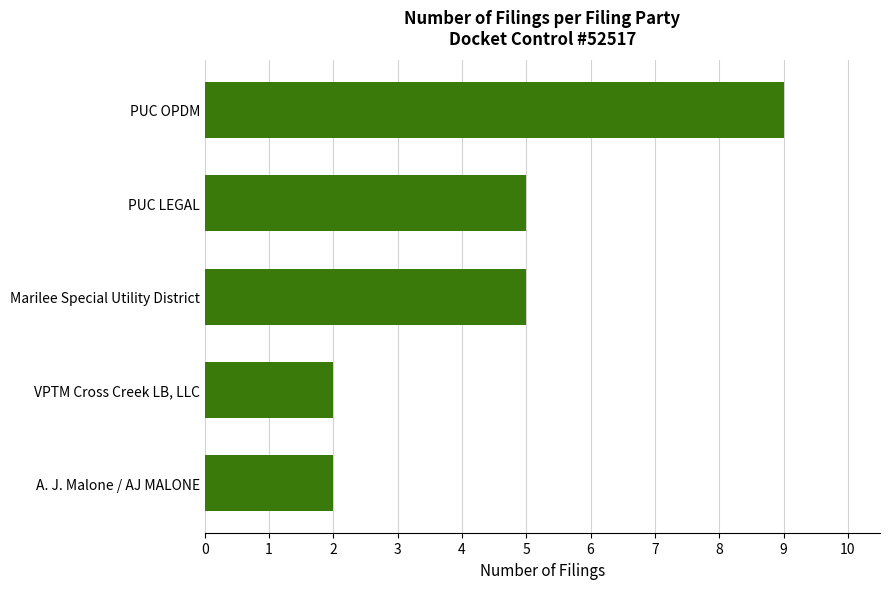

What is the difference between the maximum and minimum values?

7